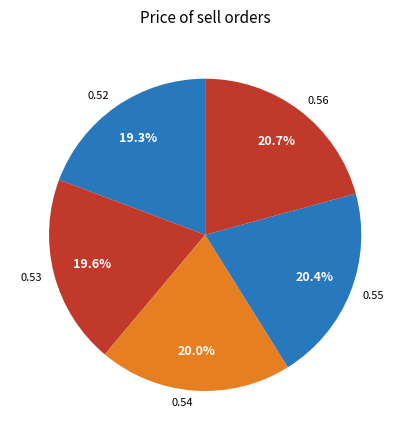

How many segments does this pie chart have?

5